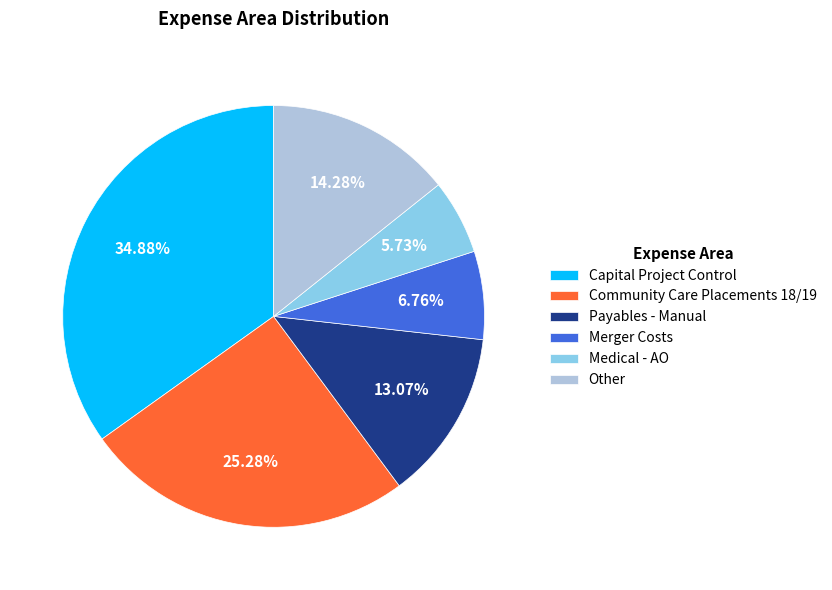

Approximately how many times larger is the value at Medical - AO compared to Payables - Manual?

0.4